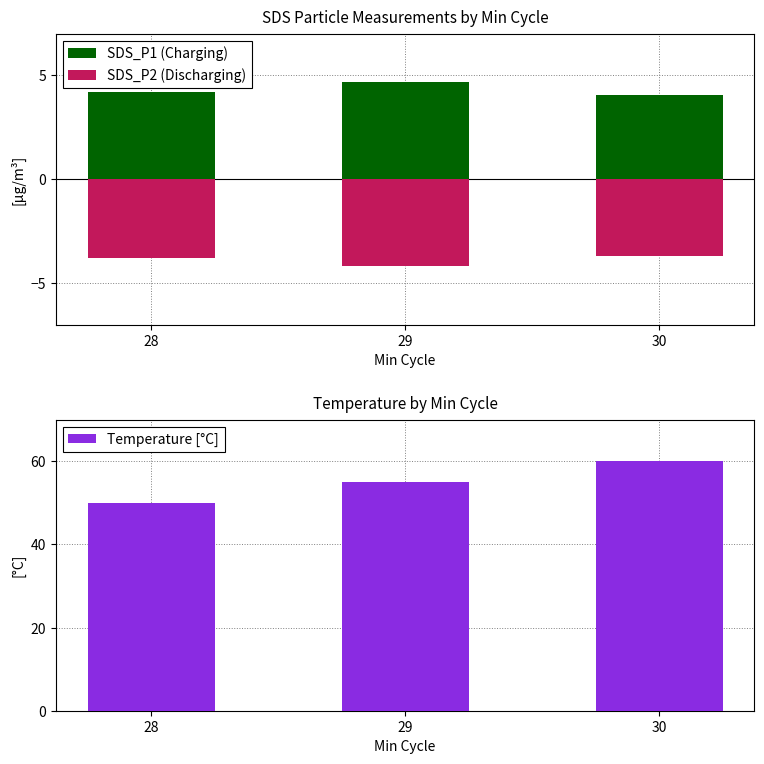

Reading left to right, transcribe all the data shown in this chart.

SDS_P1 (Charging): 28=4.2	29=4.7	30=4.1
SDS_P2 (Discharging): 28=-3.8	29=-4.2	30=-3.7
Temperature [°C]: 28=50.0	29=55.0	30=60.0